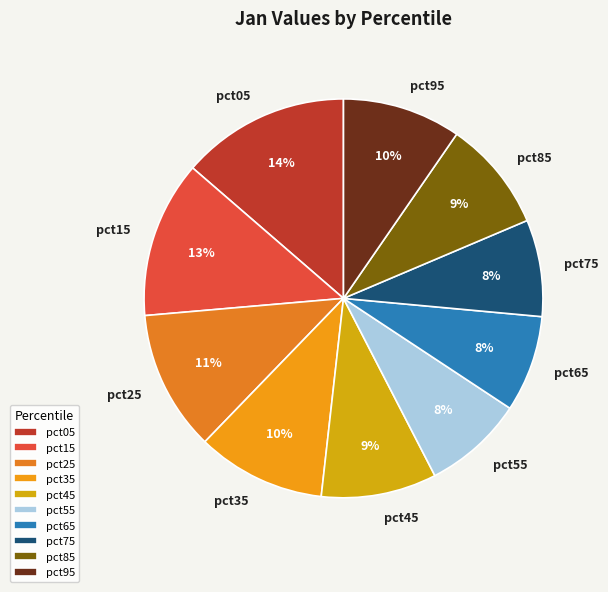

True or false: pct25 accounts for 5% of the total.

False